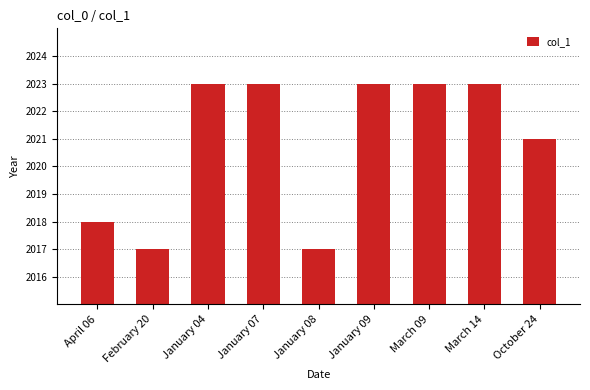

What is the difference between the values at March 14 and January 08?

6